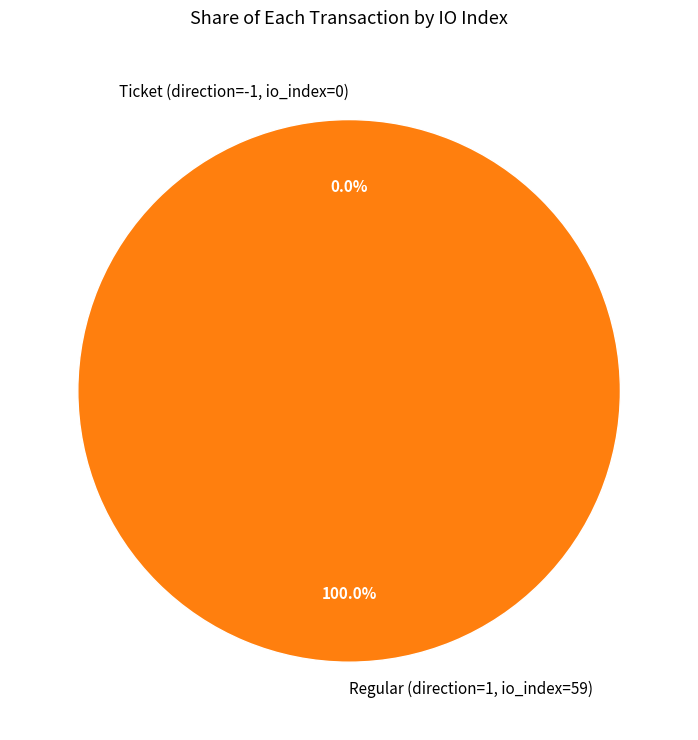

Is the sum of Ticket (direction=-1, io_index=0) and Regular (direction=1, io_index=59) greater than half?

Yes